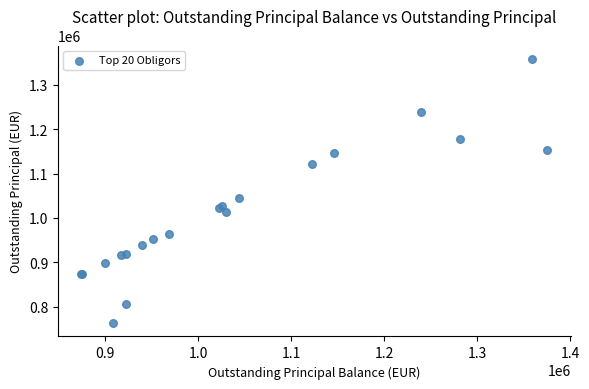

What Y value in the scatter plot is closest to 1060733?

1043900.2